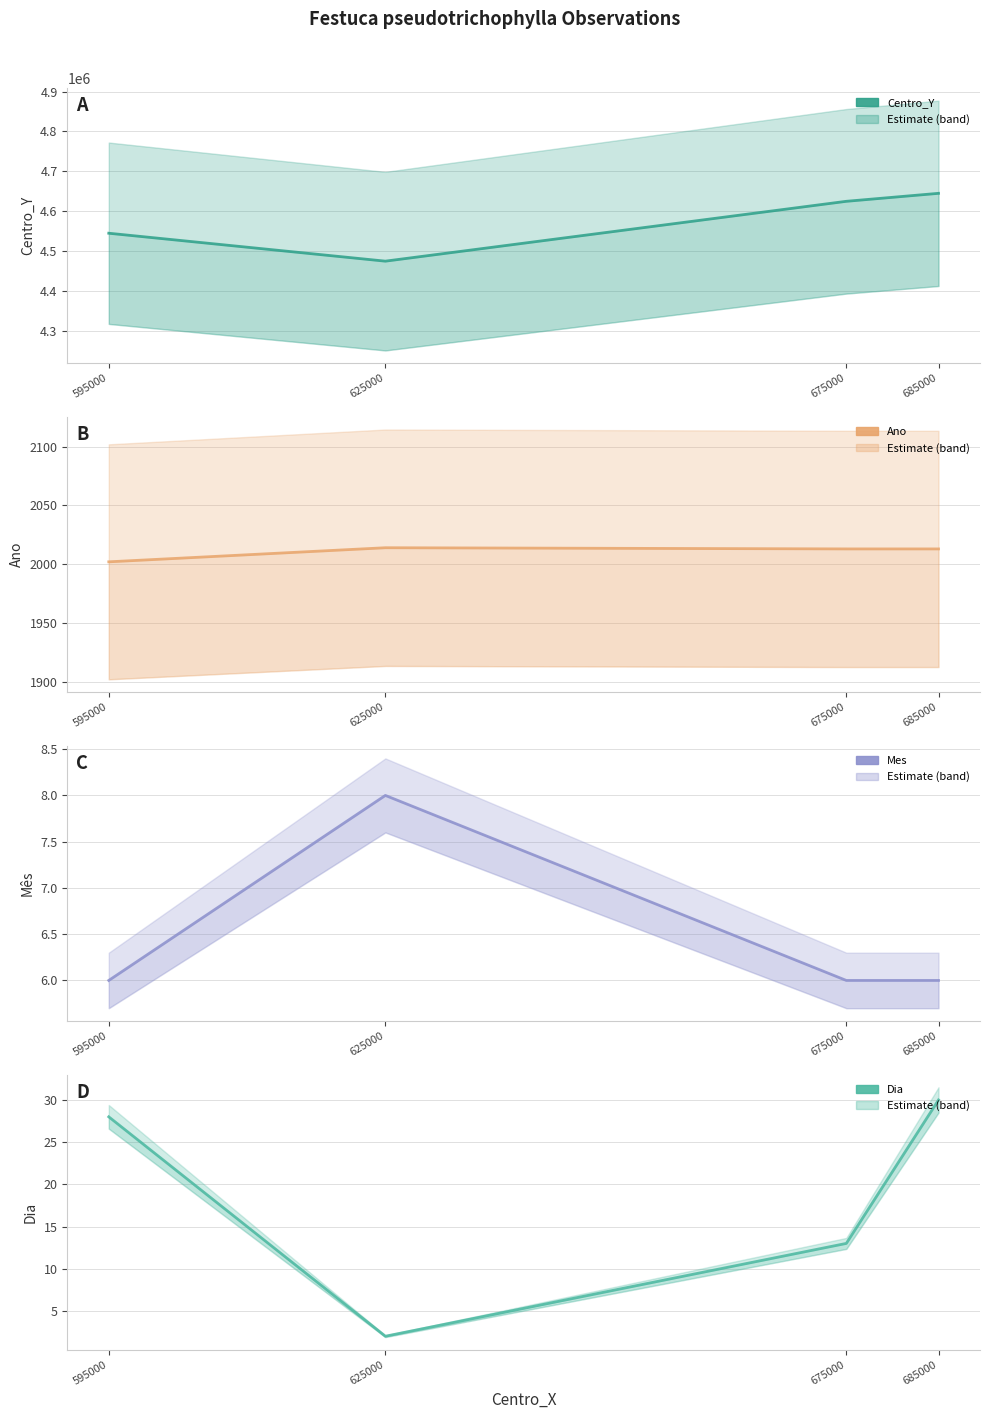

Is the value of Ano at 685000 greater than the value of Dia at 595000?

Yes